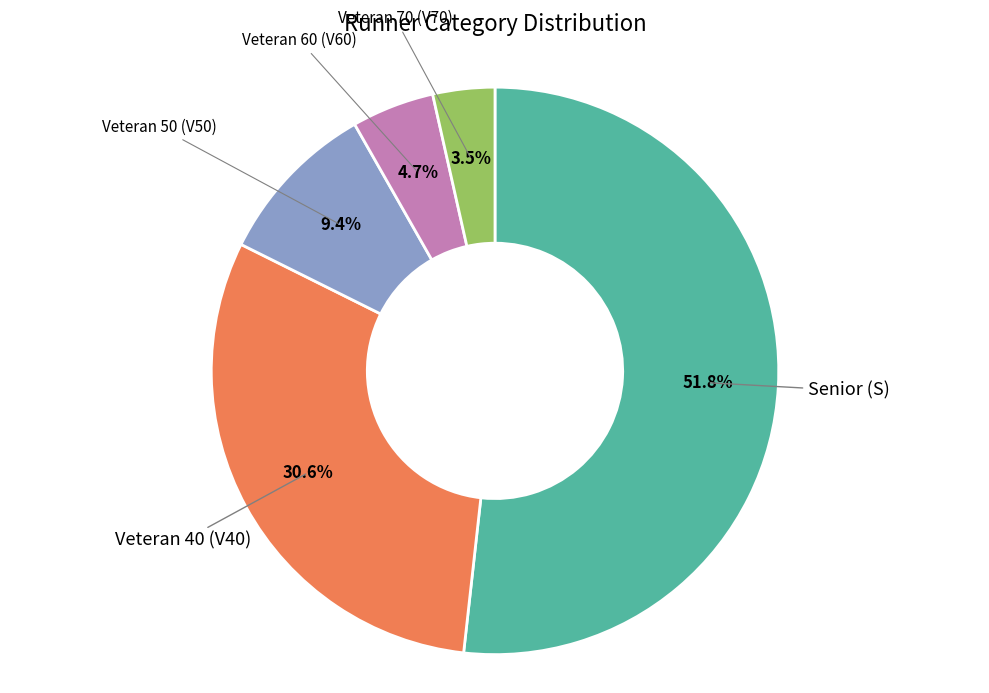

Count the number of slices in the pie.

5